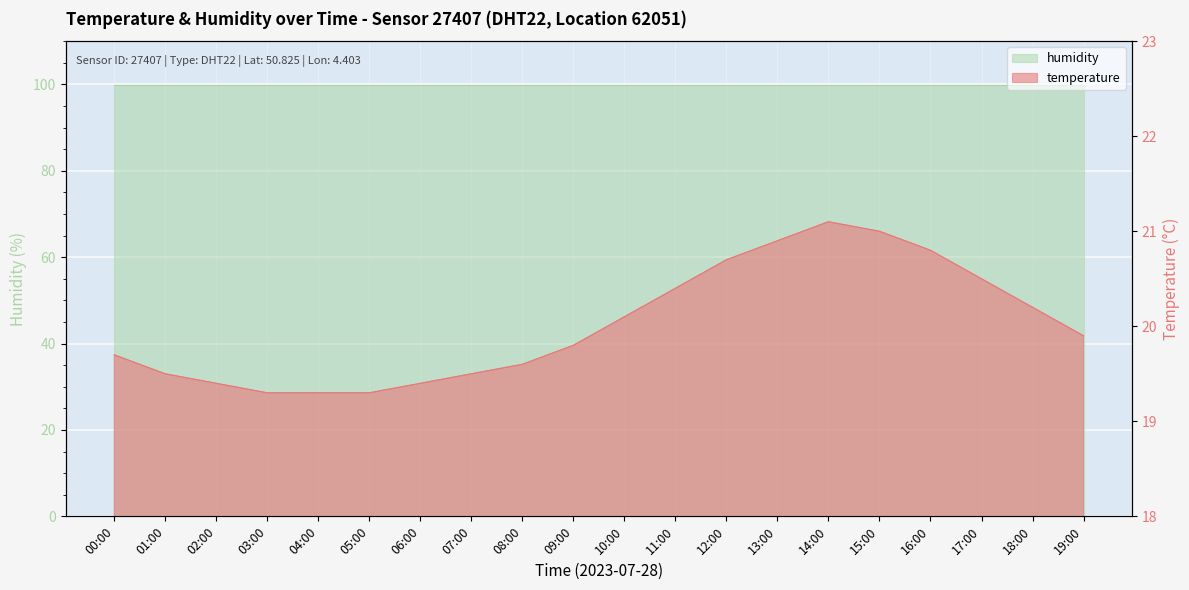

Read the value at 10:00.

20.1